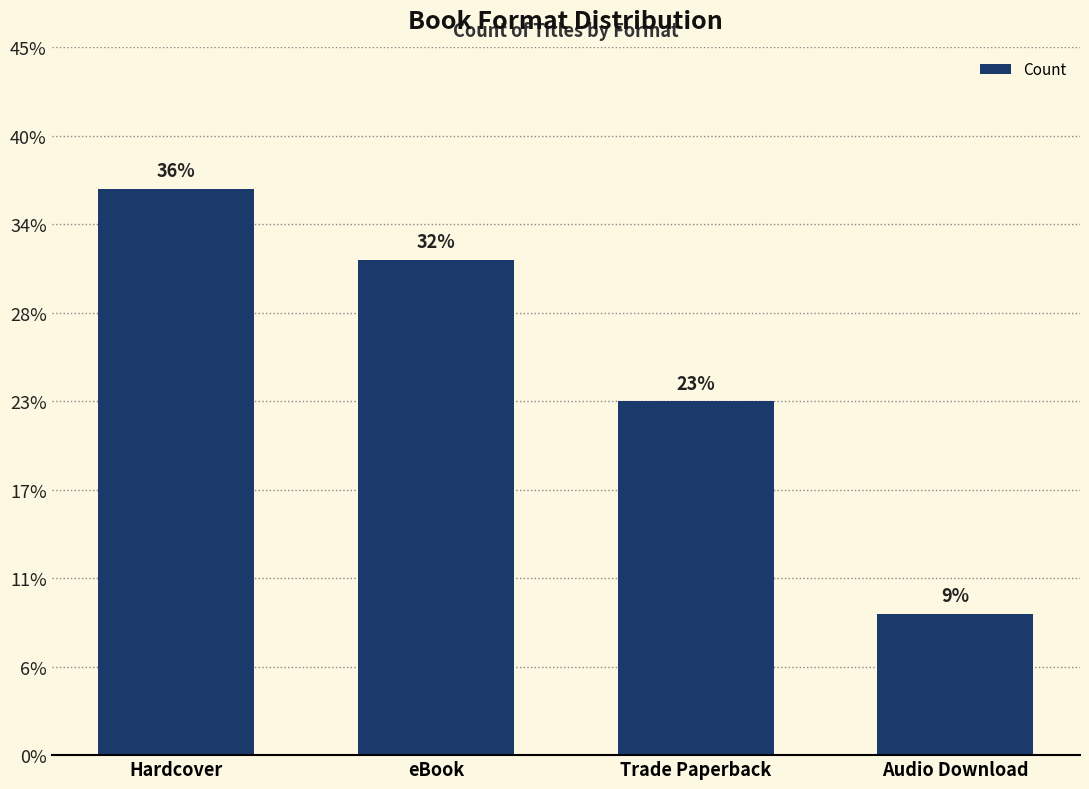

Are the bars horizontal?

No